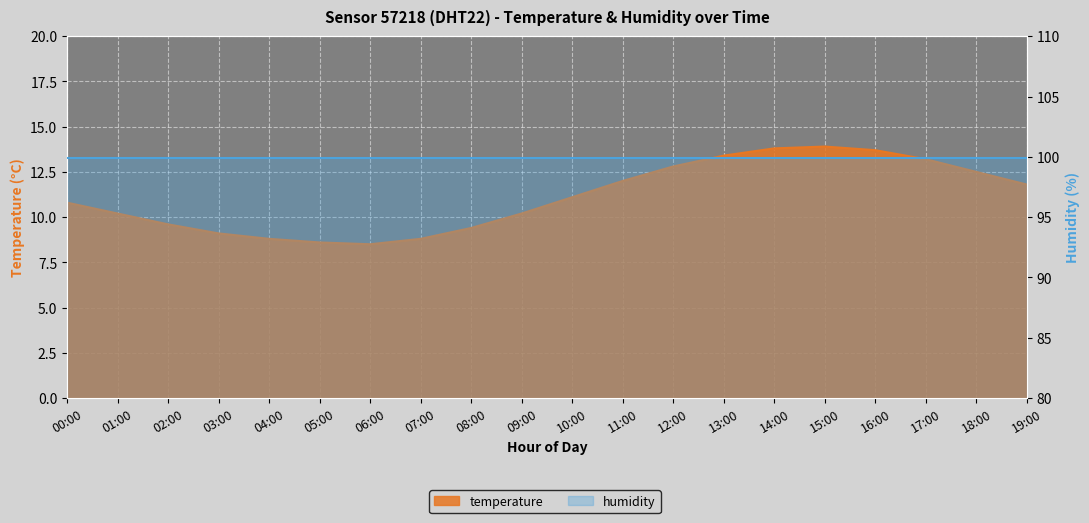

What is the average value?

11.1